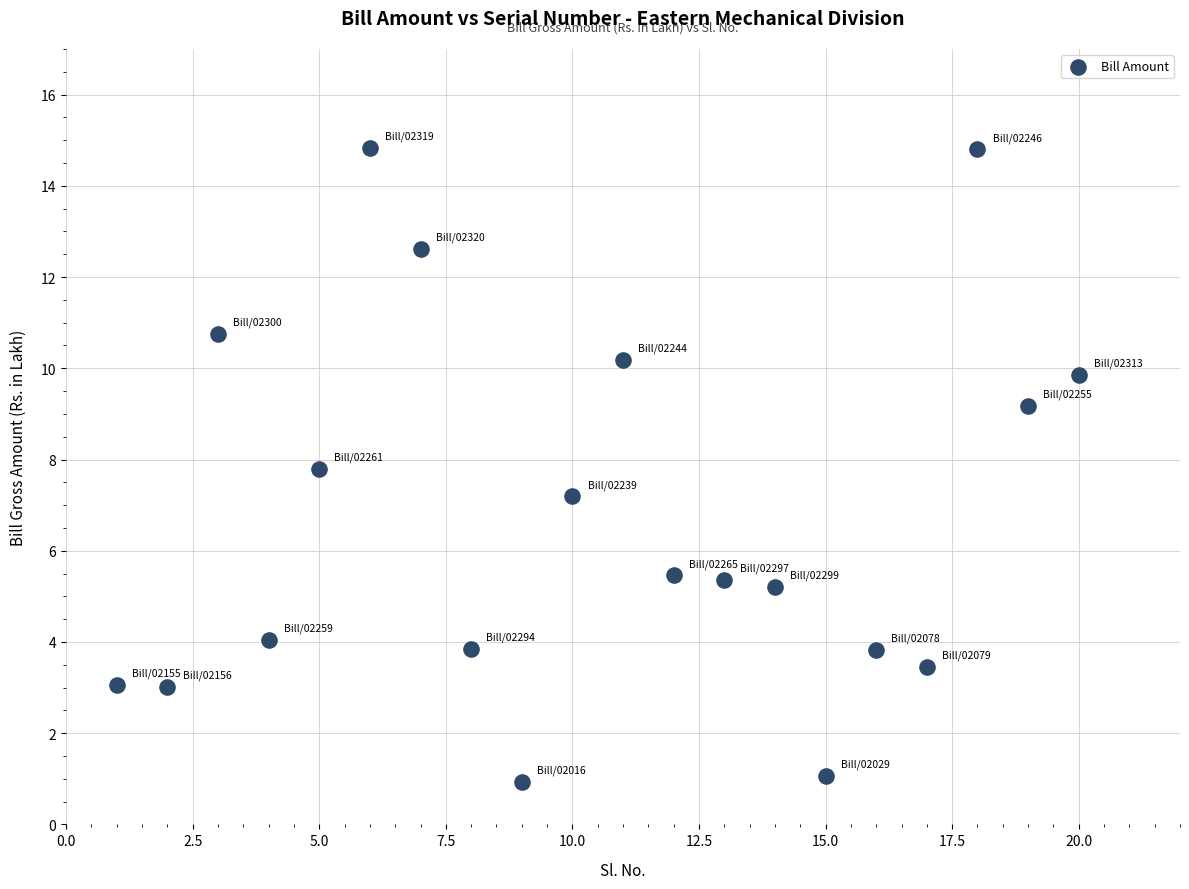

What Y value in the scatter plot is closest to 7?

7.2